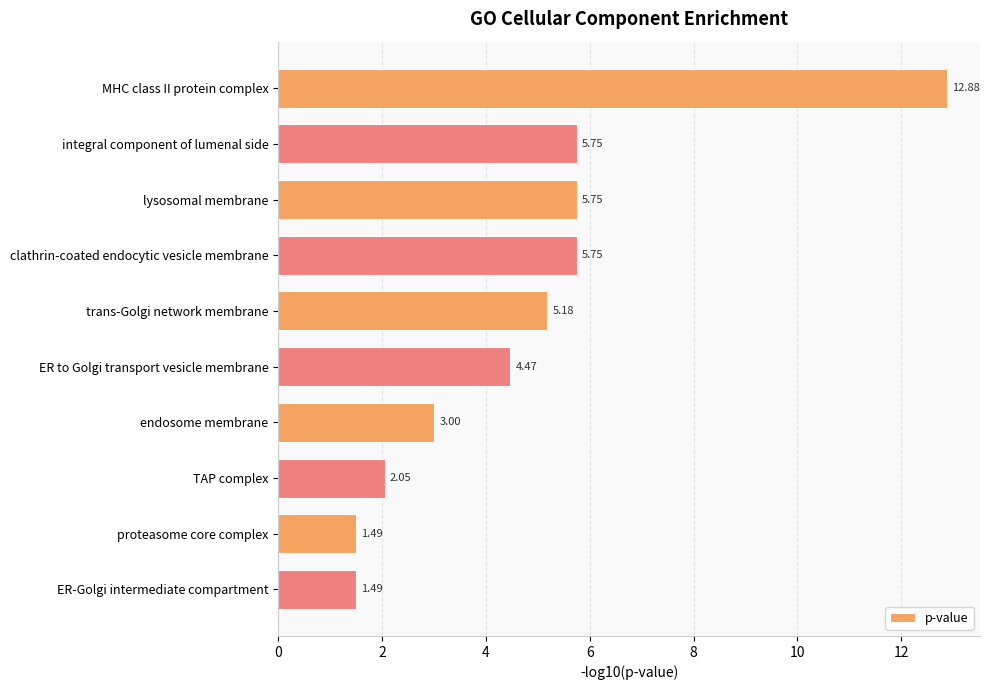

Between endosome membrane and clathrin-coated endocytic vesicle membrane, which is larger?

clathrin-coated endocytic vesicle membrane